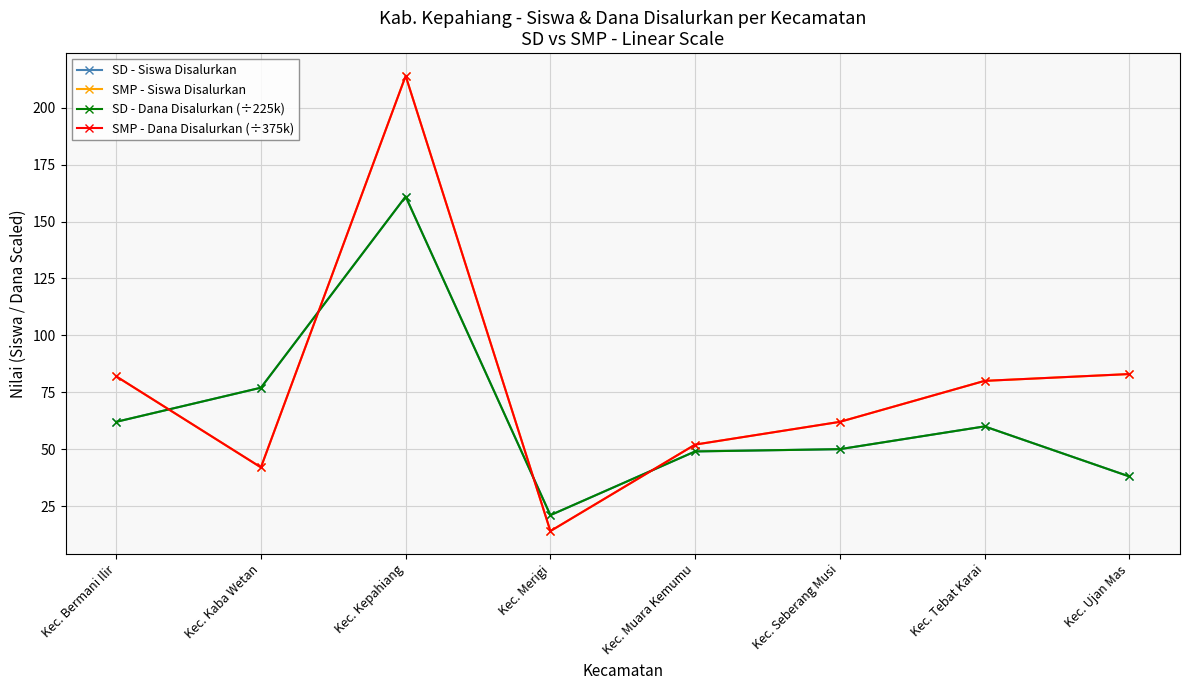

Count the number of data series in this chart.

4